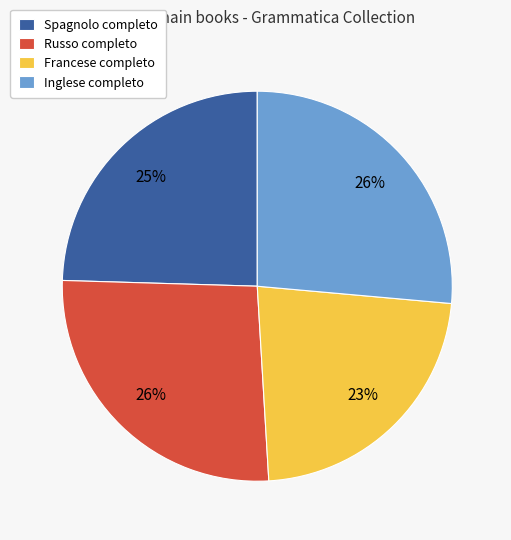

Which category has the smallest portion of the pie?

Francese completo